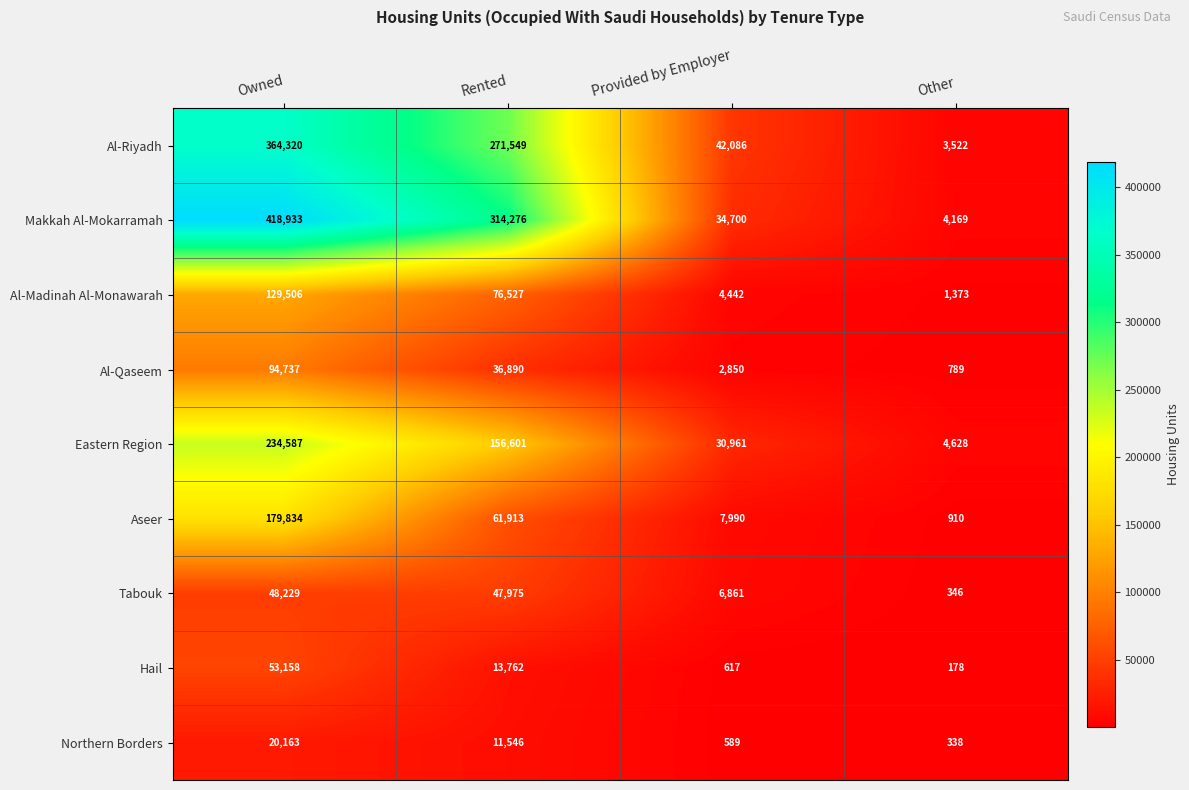

How many data points does each series have?

4